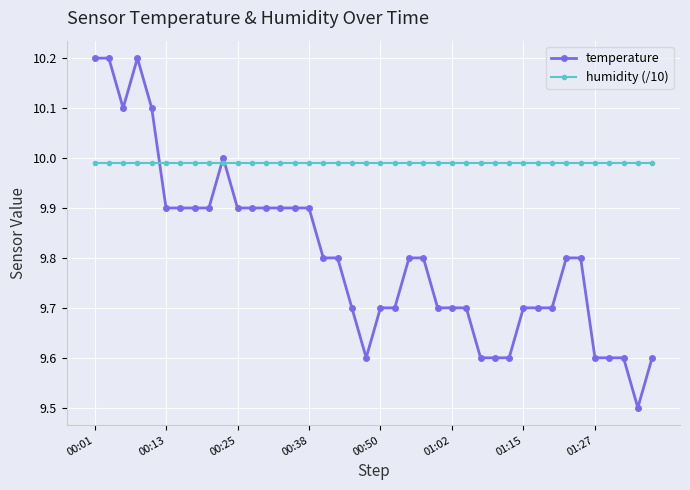

Which series has the largest range (max minus min)?

temperature